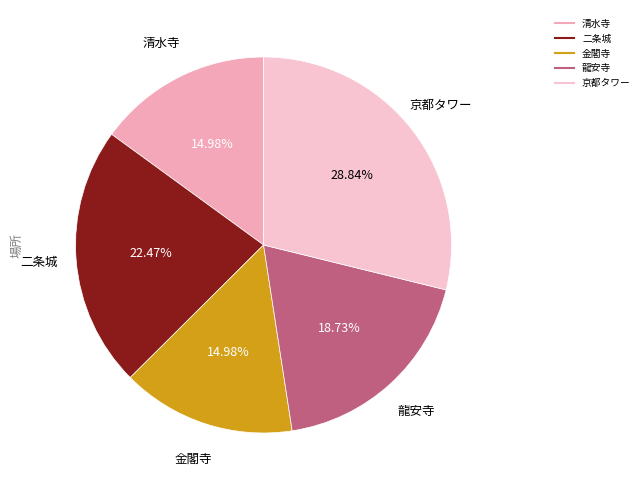

Which category has the biggest portion of the pie?

京都タワー